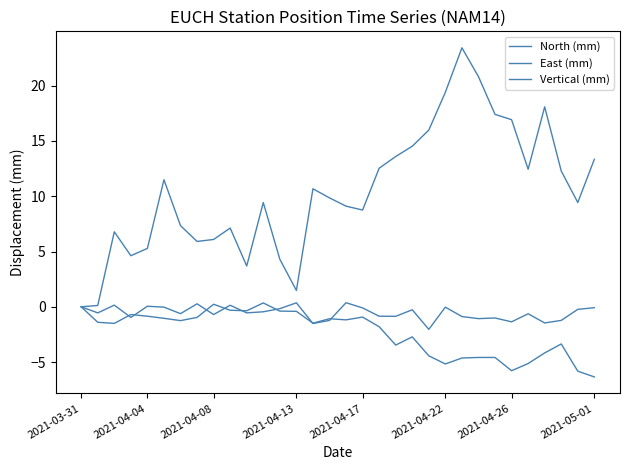

What is the difference between the maximum and second lowest values in the Vertical (mm) series?

23.3